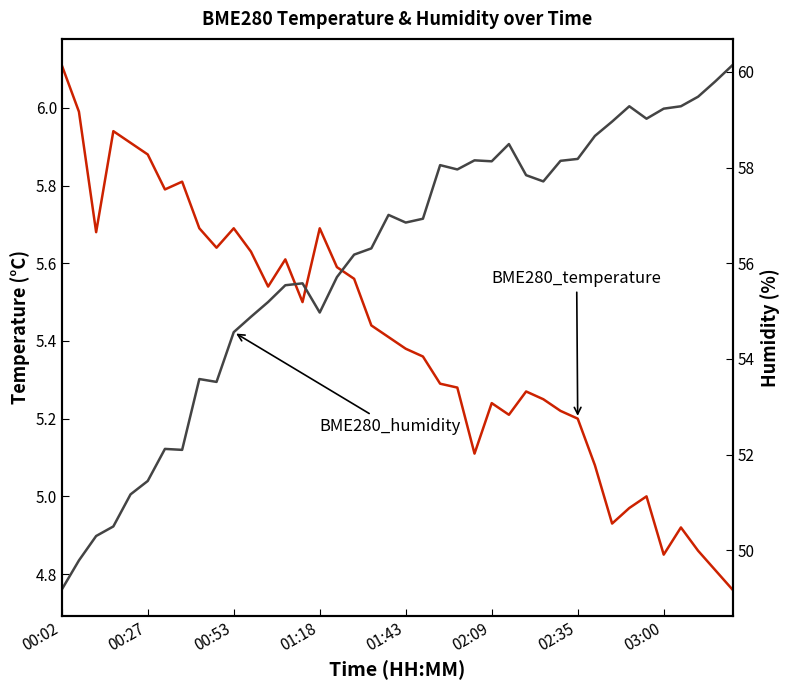

Reading right to left, list all the values displayed in this chart.

BME280_temperature: 4.8	4.8	4.9	4.9	4.8	5.0	5.0	4.9	5.1	5.2	5.2	5.2	5.3	5.2	5.2	5.1	5.3	5.3	5.4	5.4	5.4	5.4	5.6	5.6	5.7	5.5	5.6	5.5	5.6	5.7	5.6	5.7	5.8	5.8	5.9	5.9	5.9	5.7	6.0	6.1
BME280_humidity: 60.1	59.8	59.5	59.3	59.2	59.0	59.3	59.0	58.7	58.2	58.1	57.7	57.8	58.5	58.1	58.1	58.0	58.0	56.9	56.9	57.0	56.3	56.2	55.7	55.0	55.6	55.5	55.2	54.9	54.6	53.5	53.6	52.1	52.1	51.5	51.2	50.5	50.3	49.8	49.2